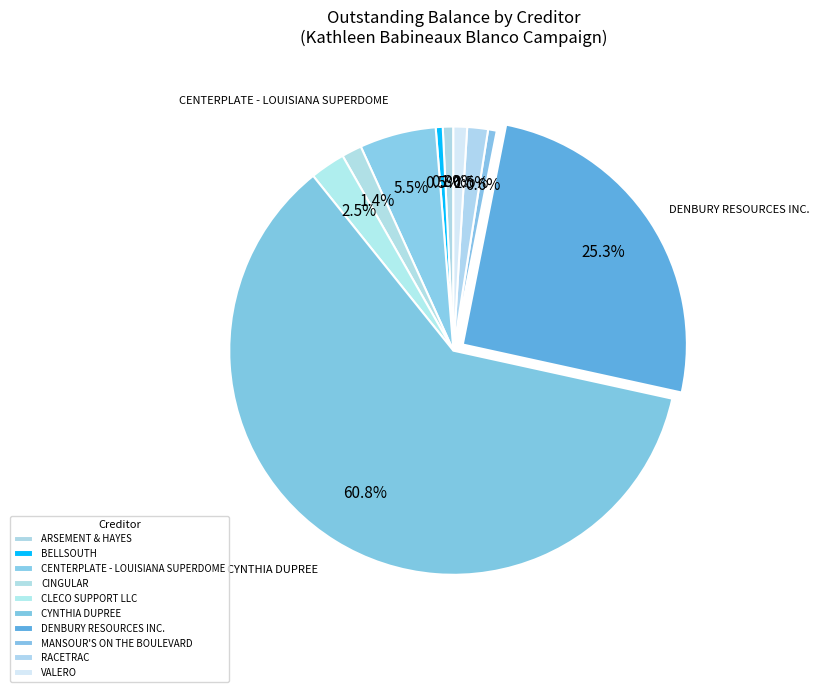

What portion of the pie excludes VALERO?

99.0%